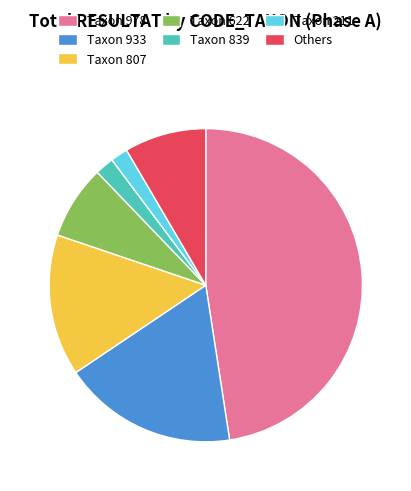

Is there a majority slice in this chart?

No